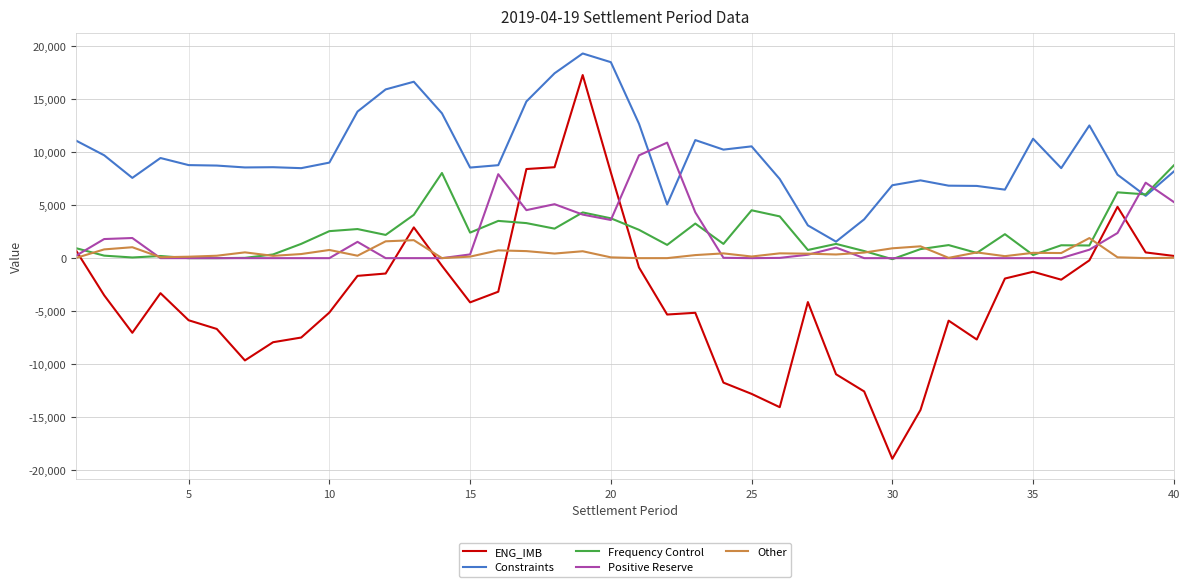

True or false: ENG_IMB and Constraints intersect in this chart.

False